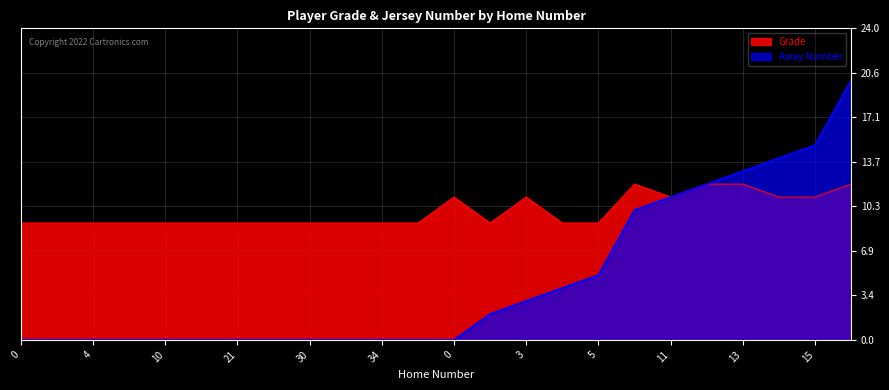

What is the difference between the second highest and second lowest values in the Grade series?

3